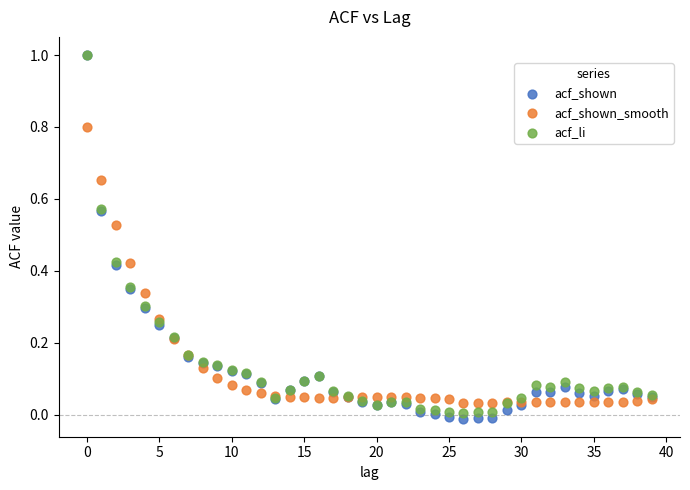

Which series has the largest Y range (max minus min)?

acf_shown